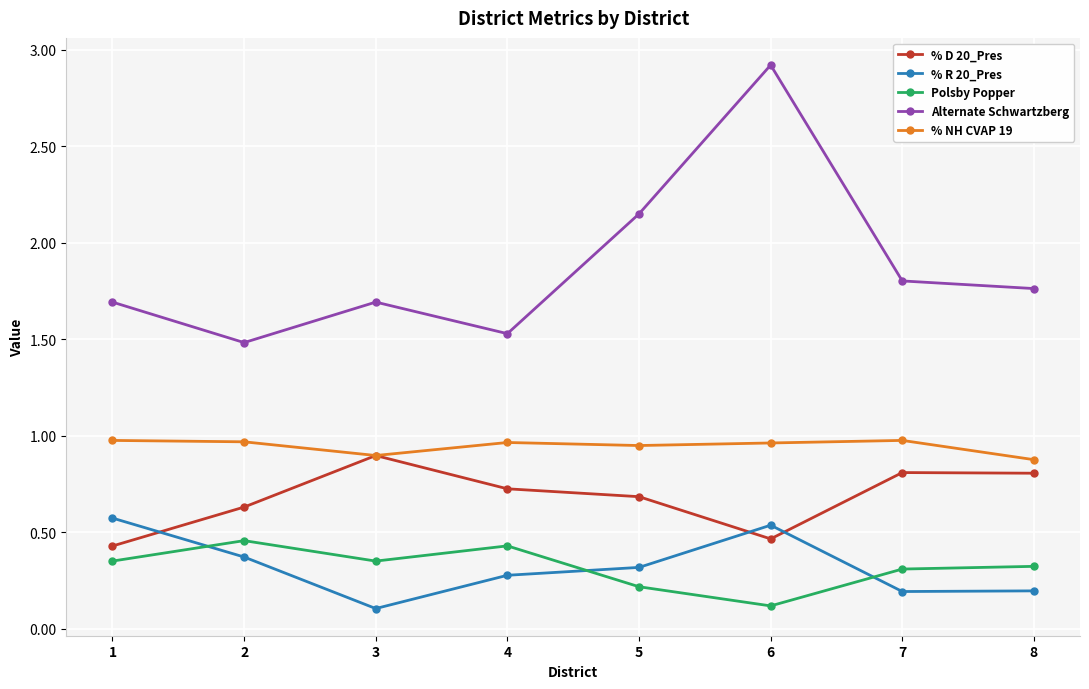

At which category does Polsby Popper reach its first local peak?

2